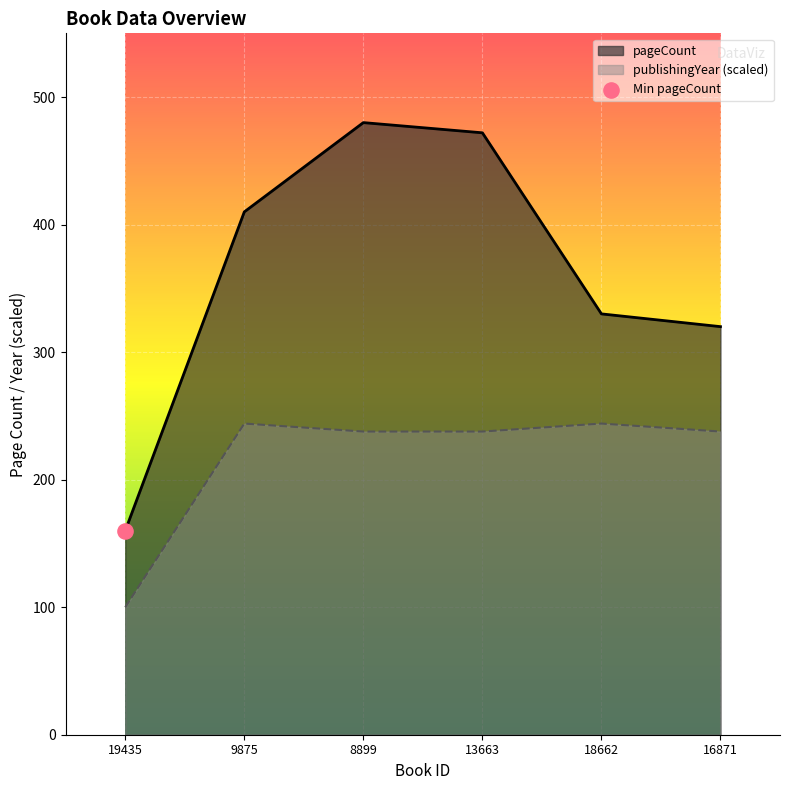

What is the difference between the second highest and second lowest values in the pageCount series?

152.0